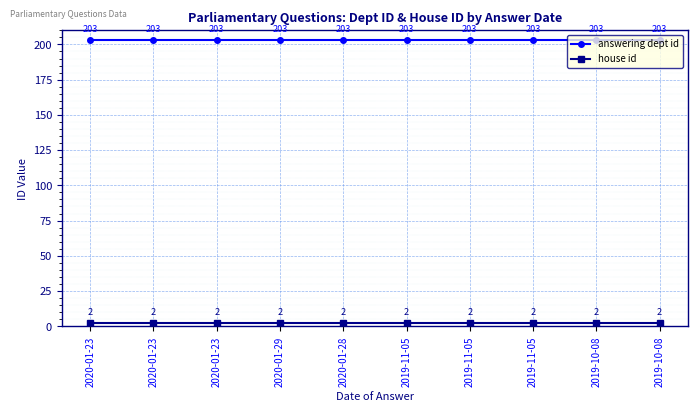

How many lines are shown in the chart?

2